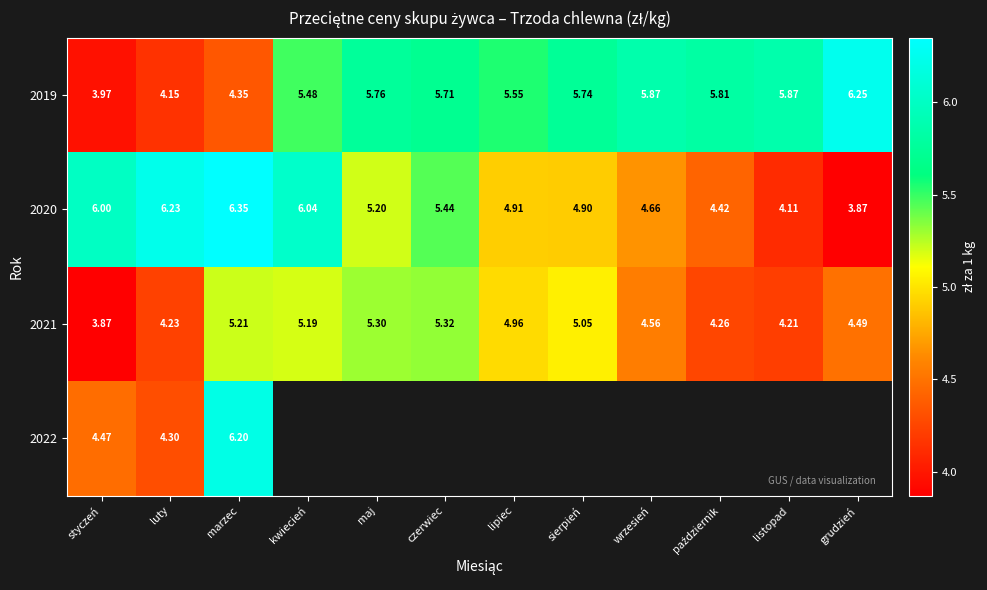

At how many categories does at least one series exceed 6?

4